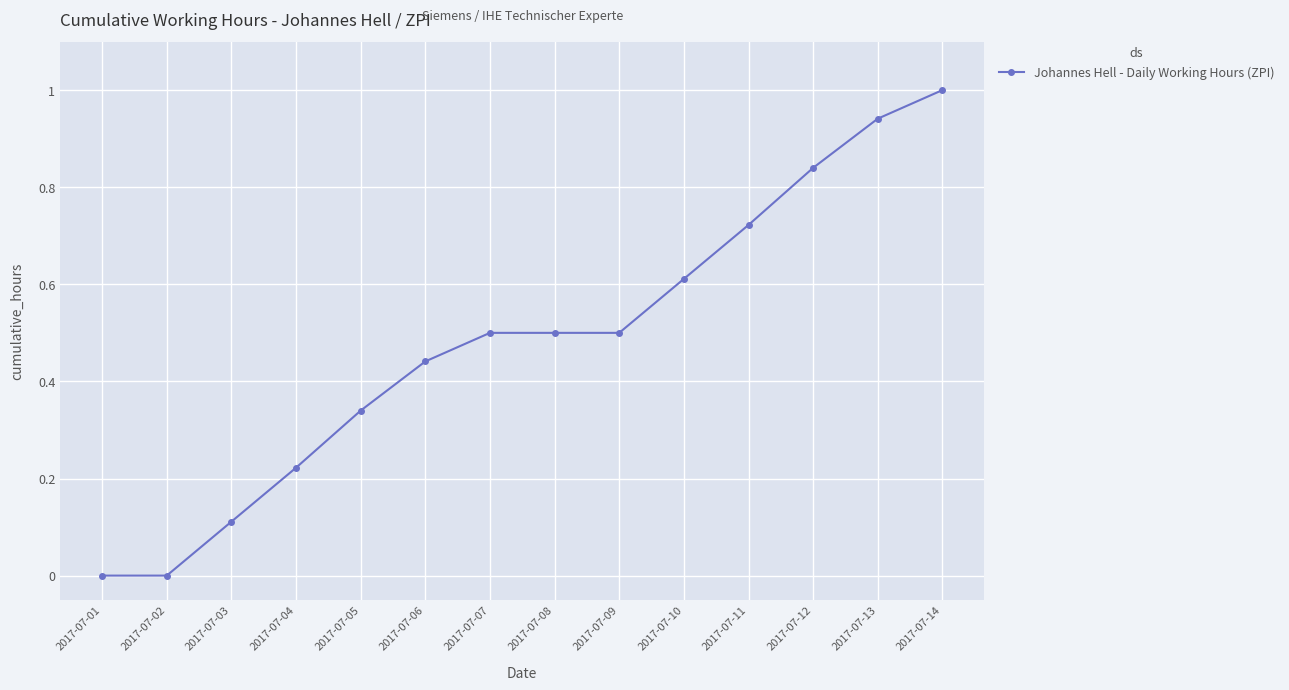

Is it true that the value at 2017-07-03 is 0.1?

True